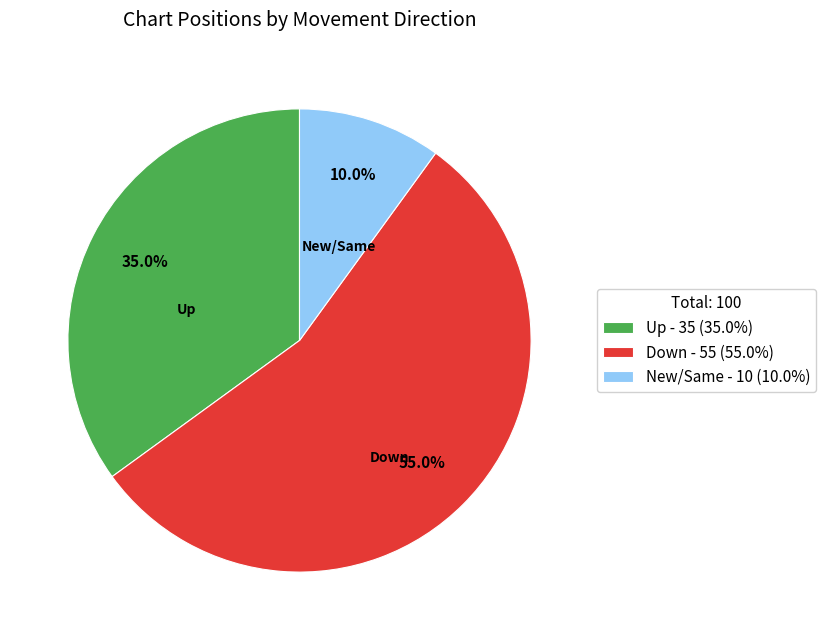

Which has a higher value, Down - 55 (55.0%) or Up - 35 (35.0%)?

Down - 55 (55.0%)